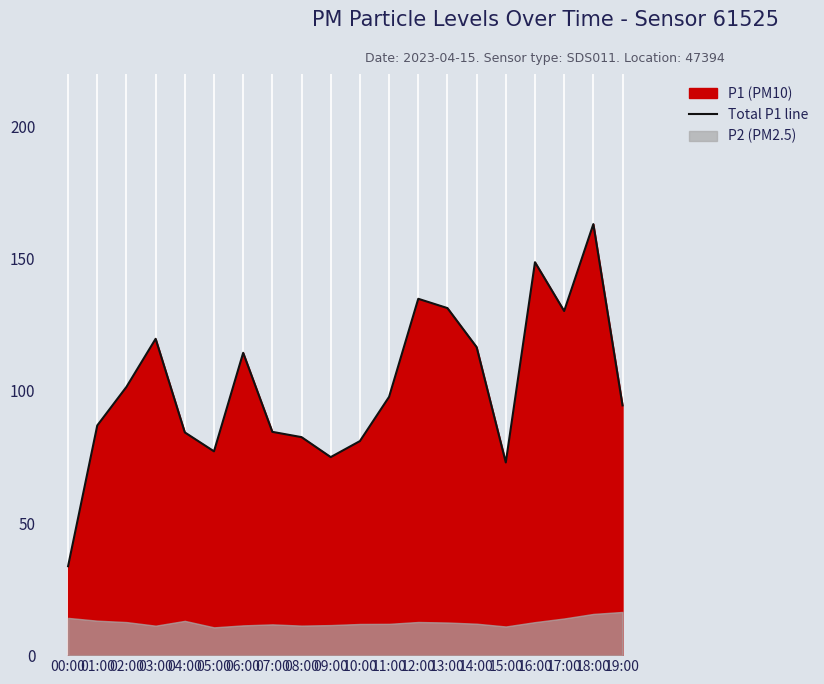

True or false: the data shows 82.5 at 08:00.

True